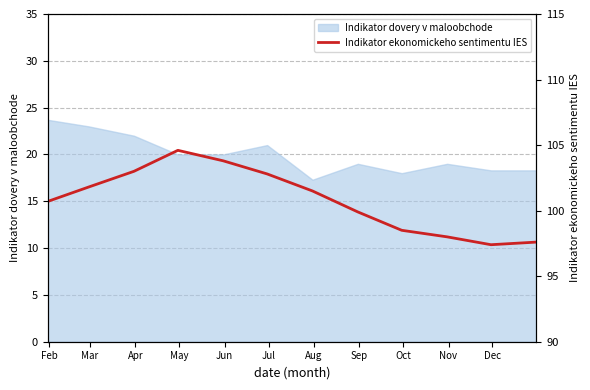

What is the highest value of the Indikator dovery v maloobchode series?

23.7